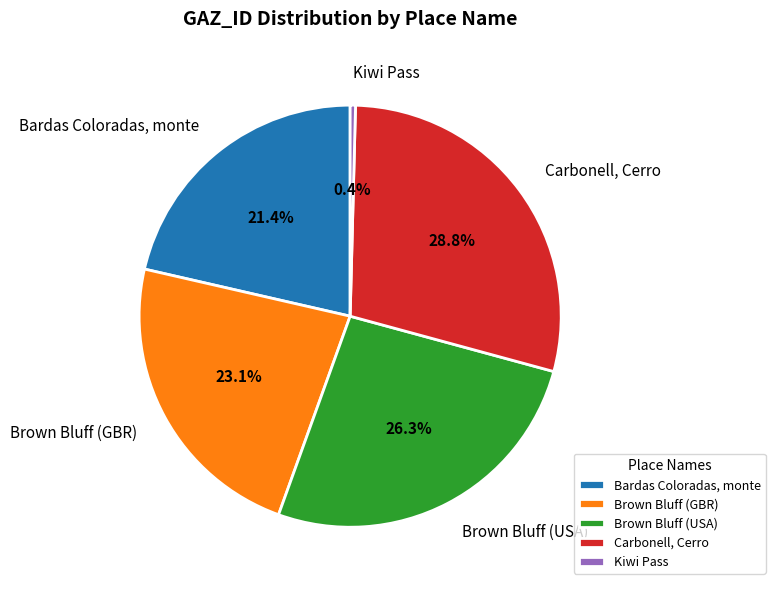

What percentage is the Carbonell, Cerro slice, to the nearest percent?

29%